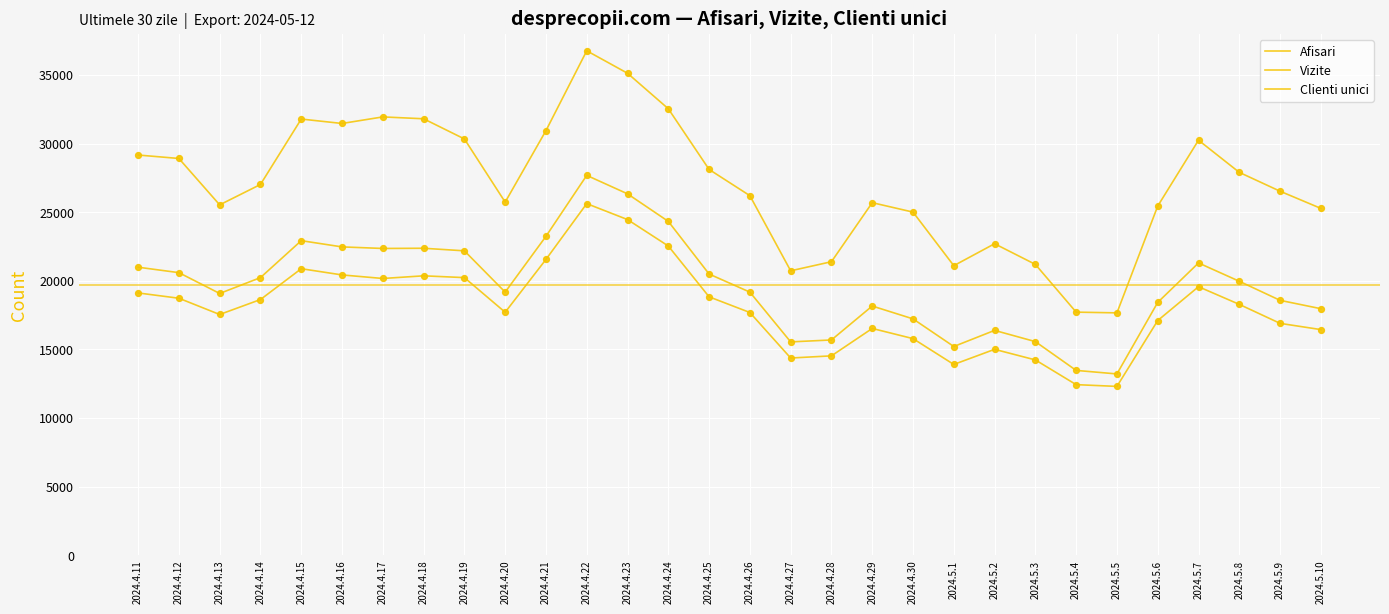

What is the total value across all series at 2024.4.19?

72757